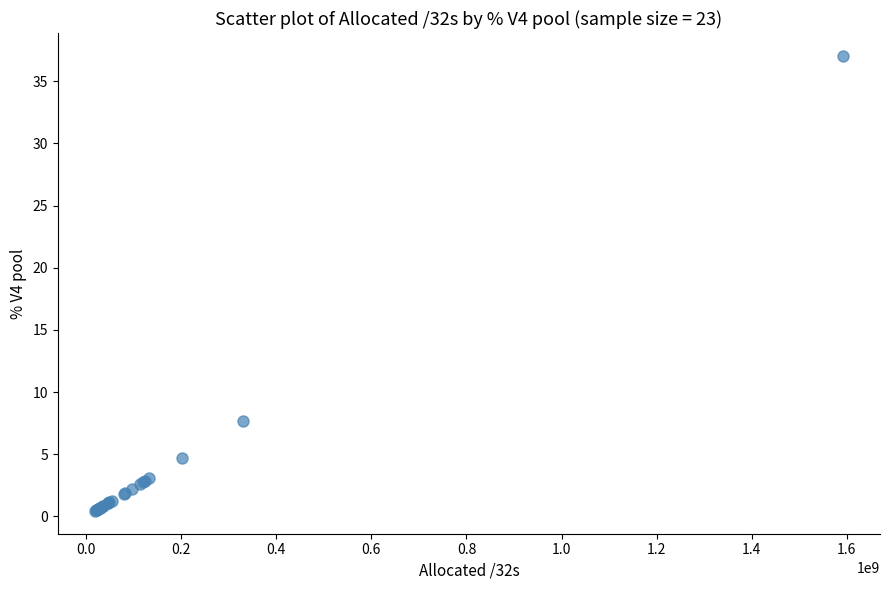

What Y value in the scatter plot is closest to 18?

7.7